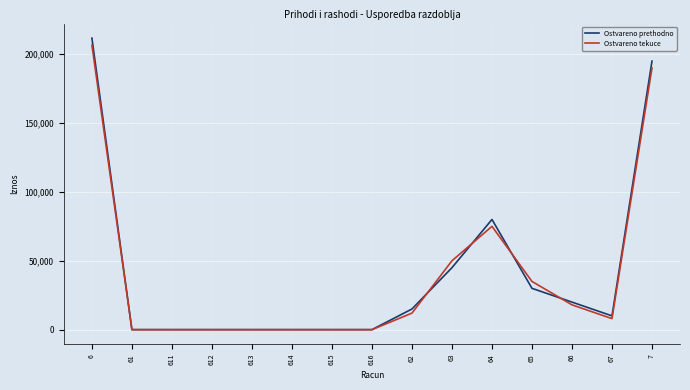

What is the sum of all Ostvareno tekuce values?

594554.3